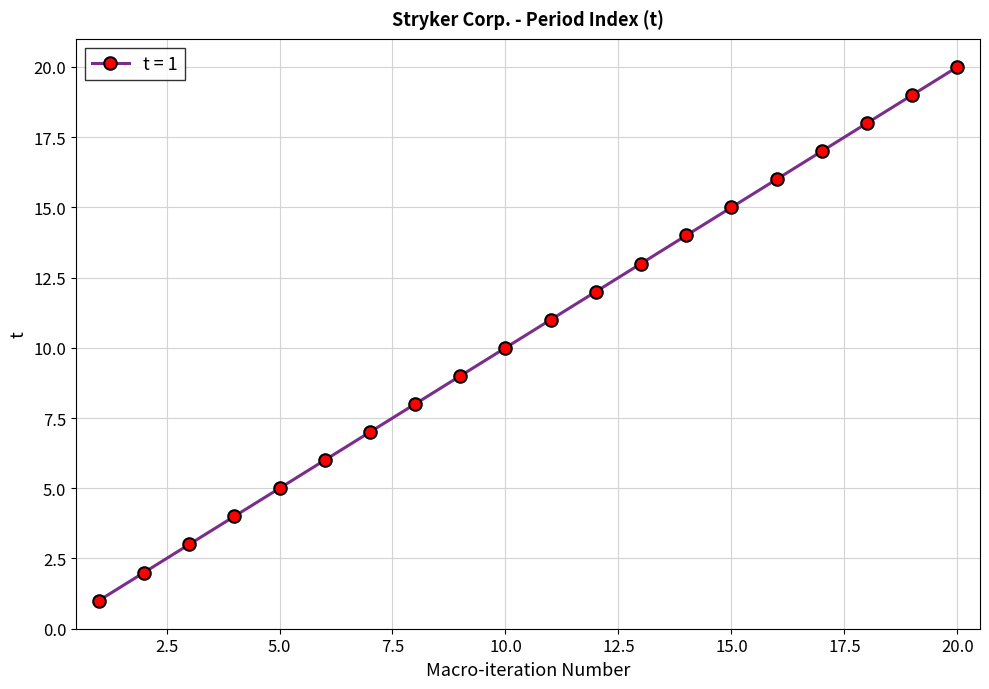

True or false: there are more than 0 points higher than both neighbors.

False